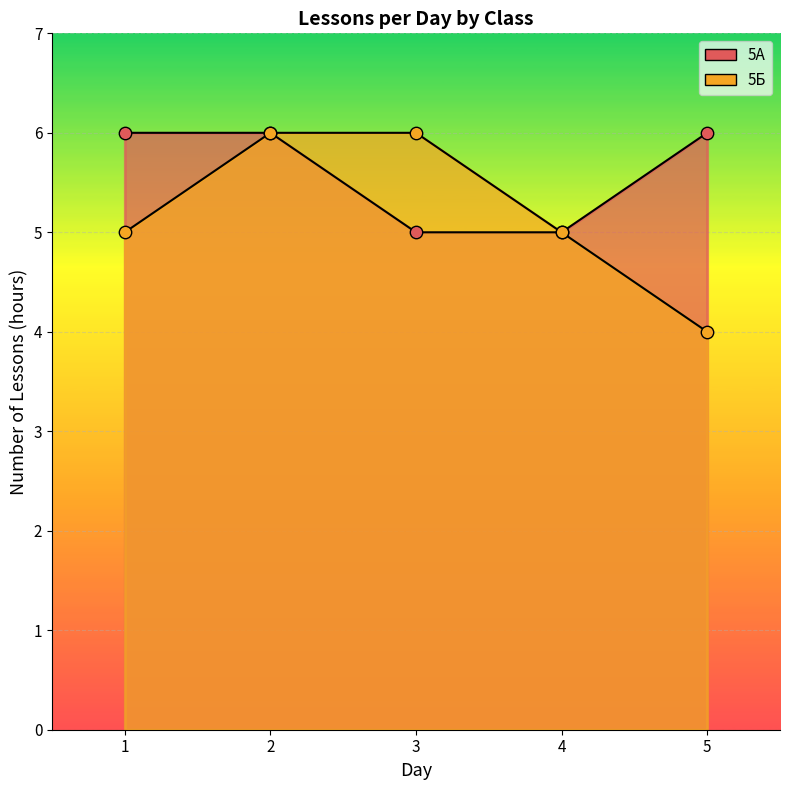

What are all the series names shown in the legend?

5А, 5Б